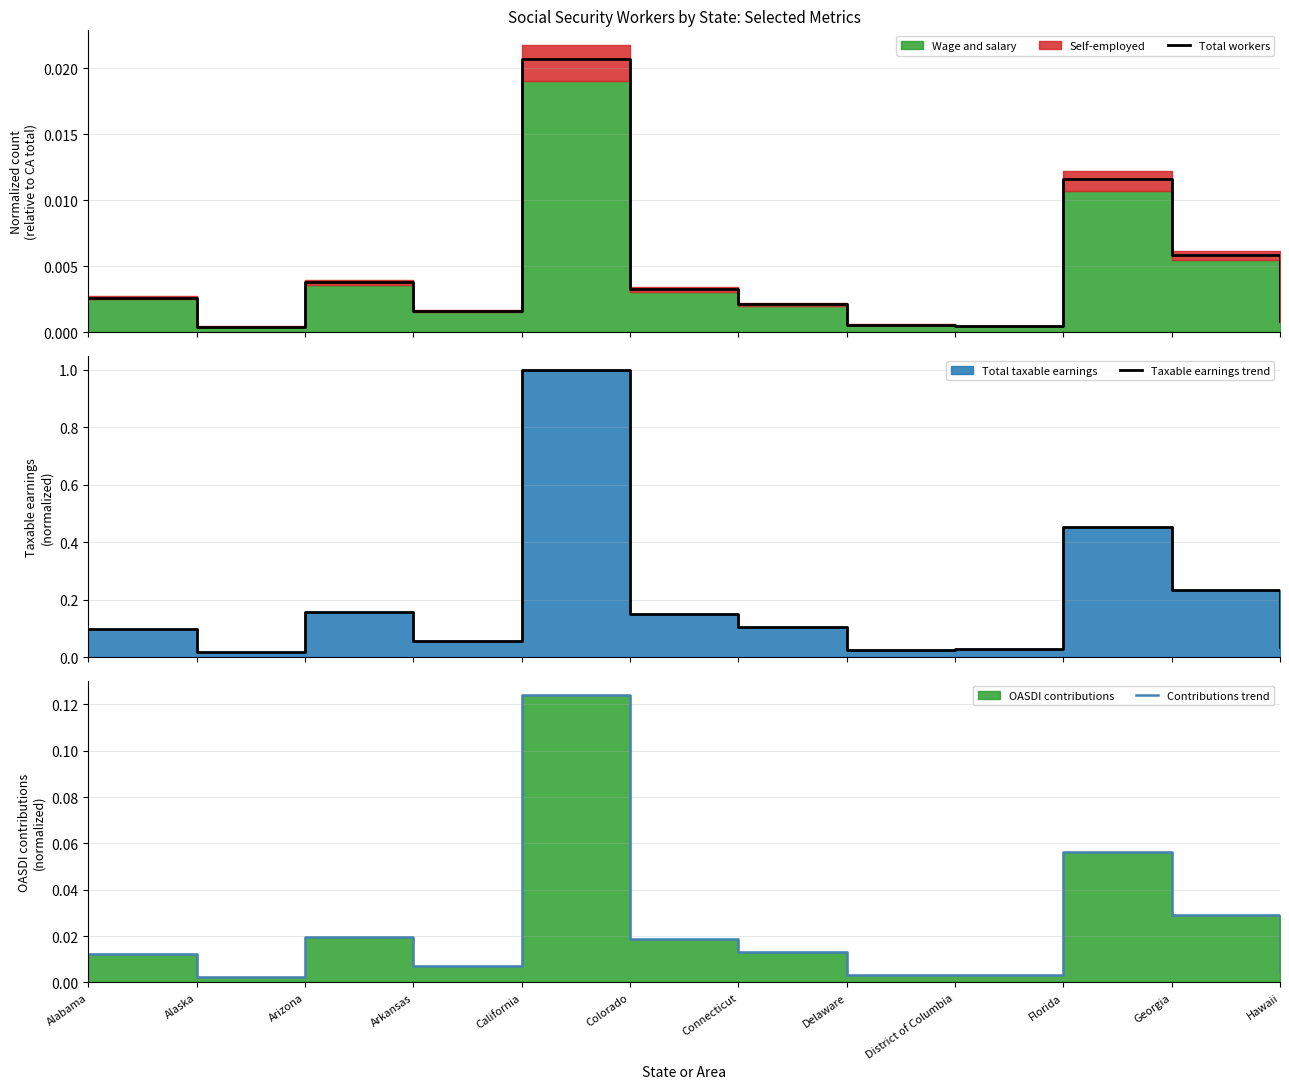

True or false: Total workers and Taxable earnings trend intersect in this chart.

False